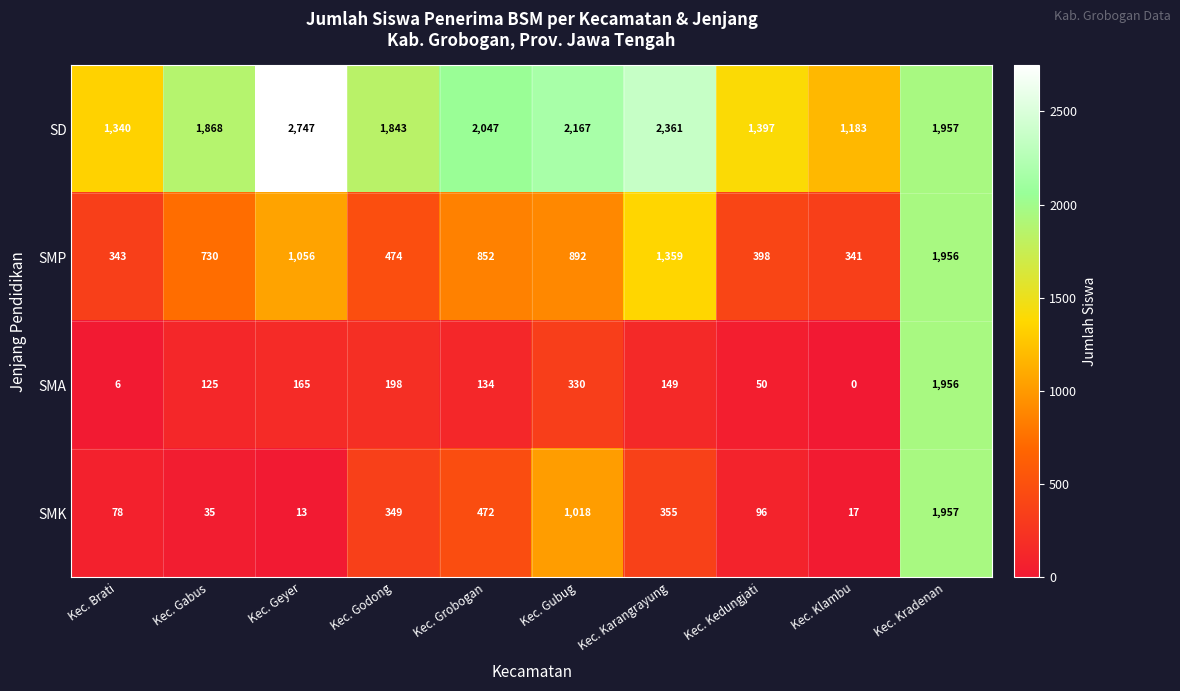

What is the sum of all SMP values?

8401